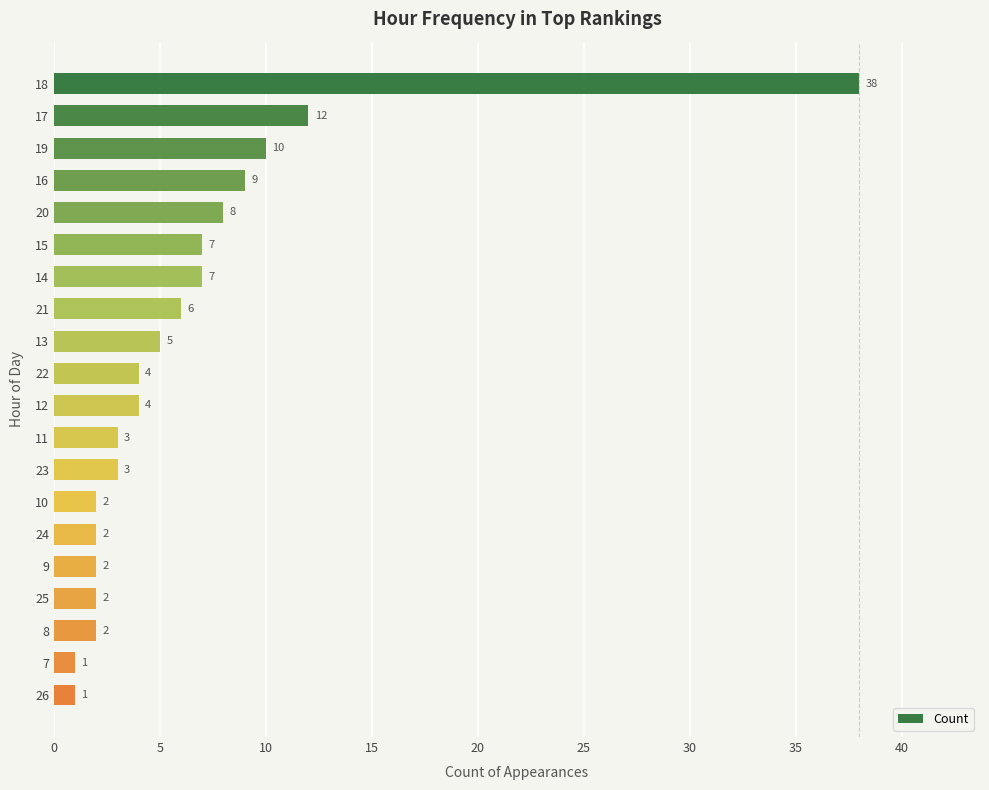

What is the greatest value displayed?

38